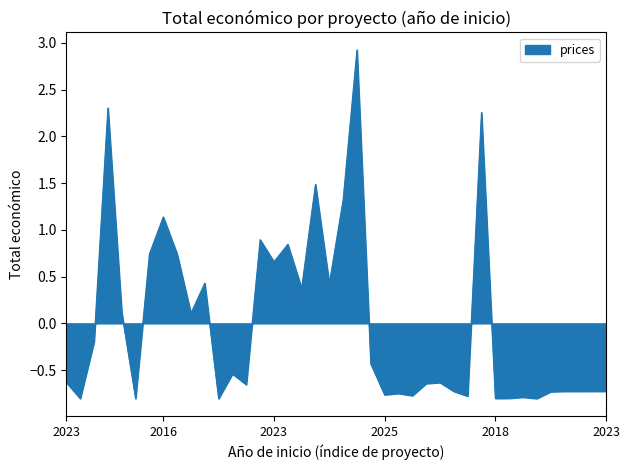

What is the difference between the maximum and minimum values?

3.7